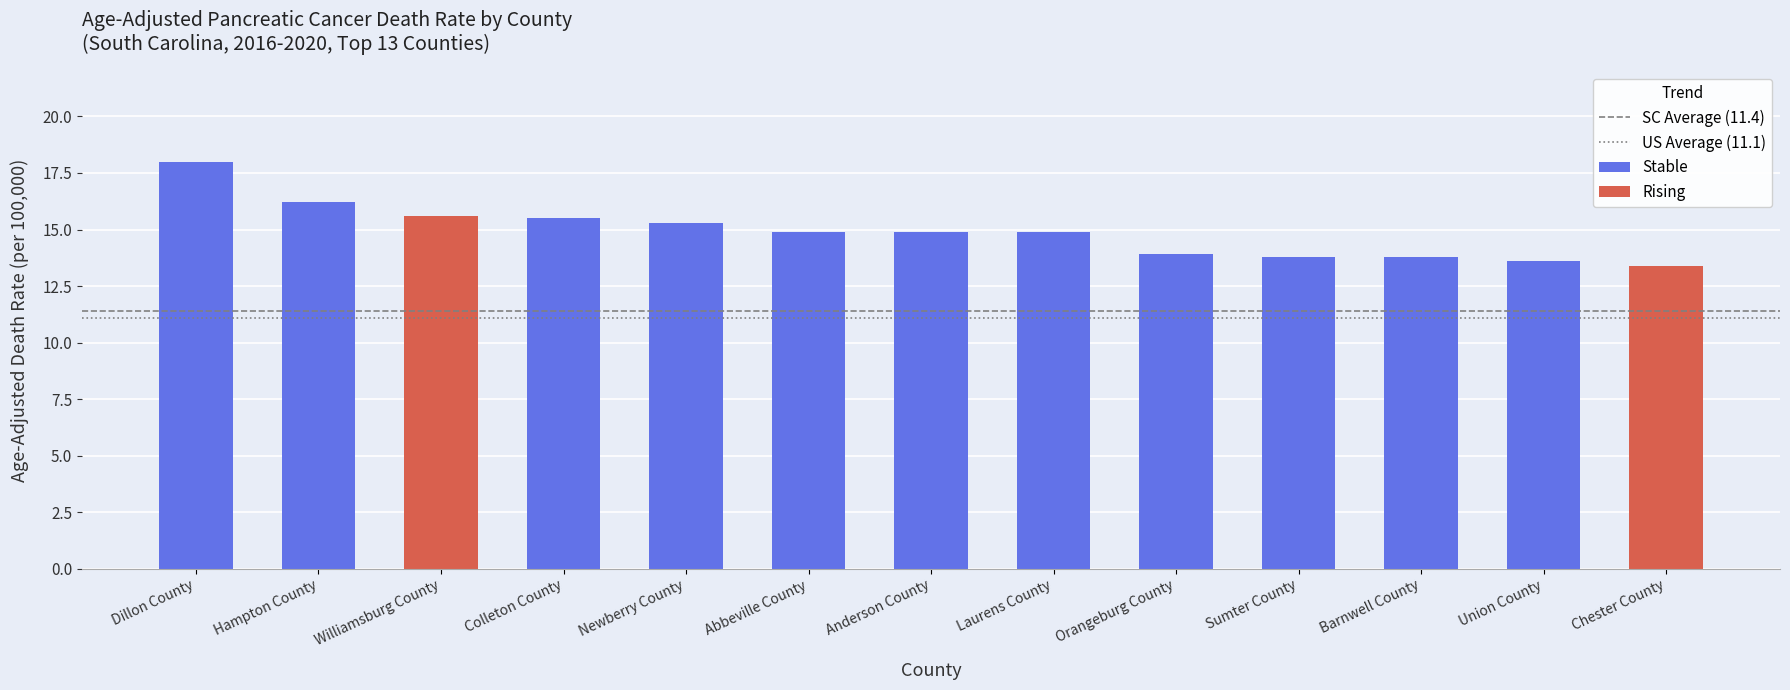

Reading left to right, transcribe the values for Stable.

Dillon County=18.0	Hampton County=16.2	Williamsburg County=0.0	Colleton County=15.5	Newberry County=15.3	Abbeville County=14.9	Anderson County=14.9	Laurens County=14.9	Orangeburg County=13.9	Sumter County=13.8	Barnwell County=13.8	Union County=13.6	Chester County=0.0